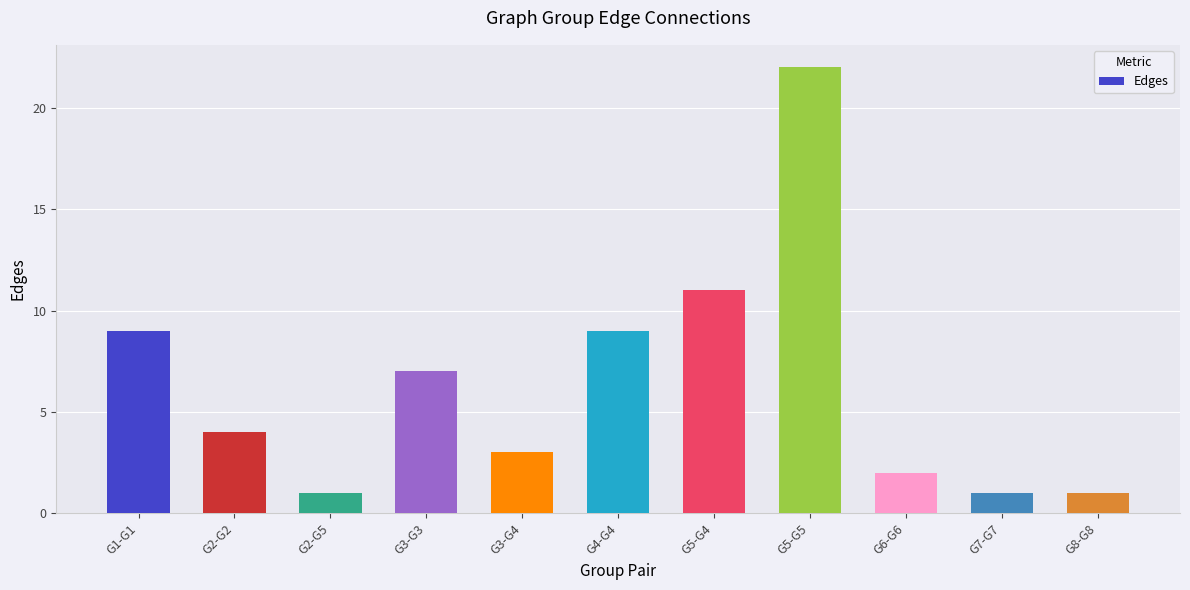

True or false: the data shows 22 at G5-G5.

True